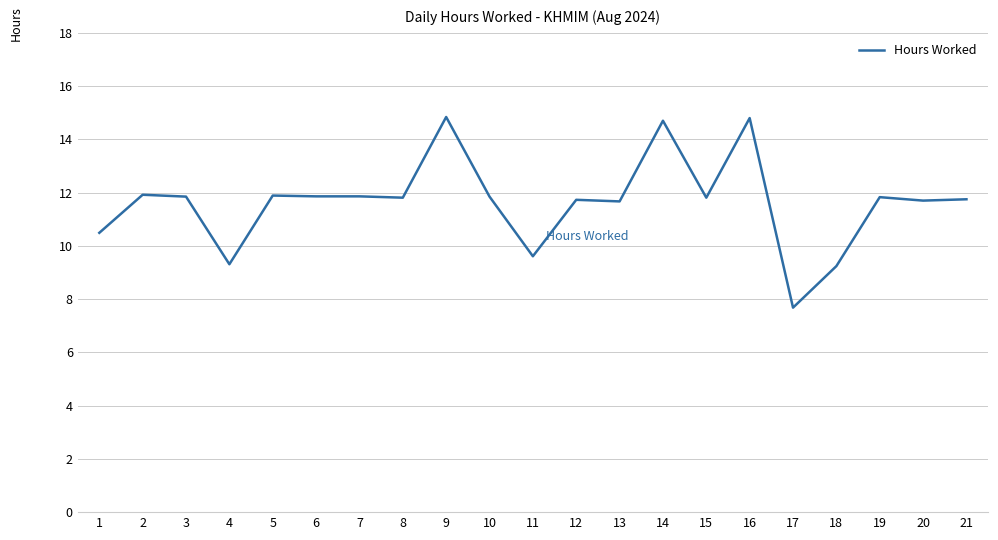

How many values exceed 11?

16